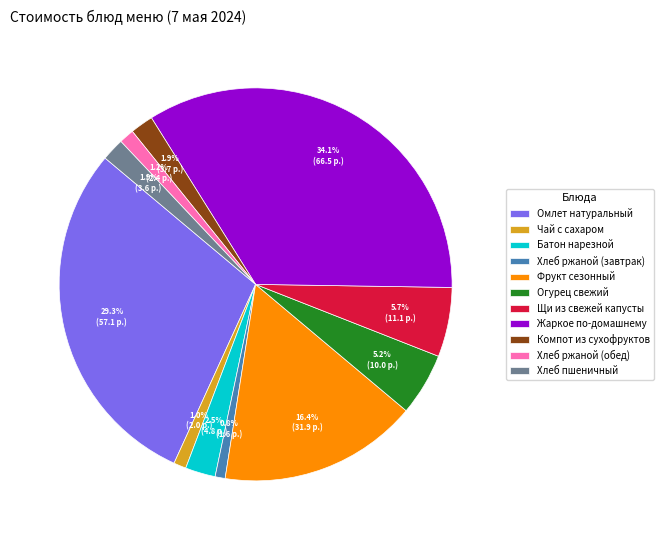

How many slices are in this pie chart?

11